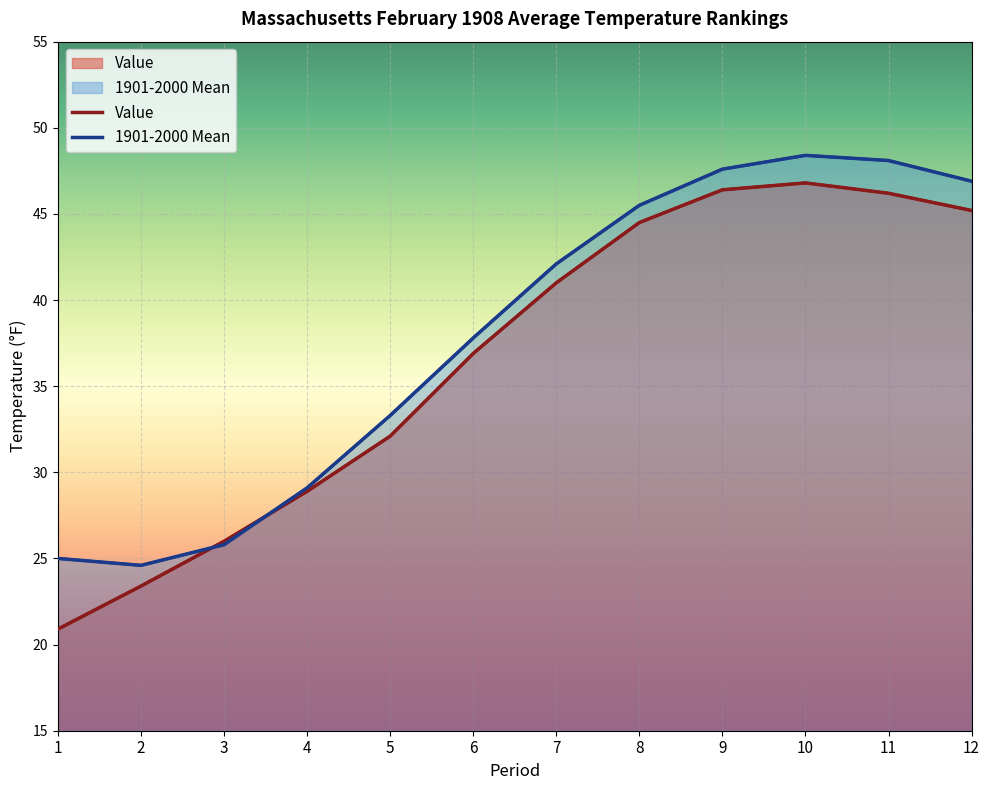

Where do 1901-2000 Mean and Value first cross each other?

2 and 3